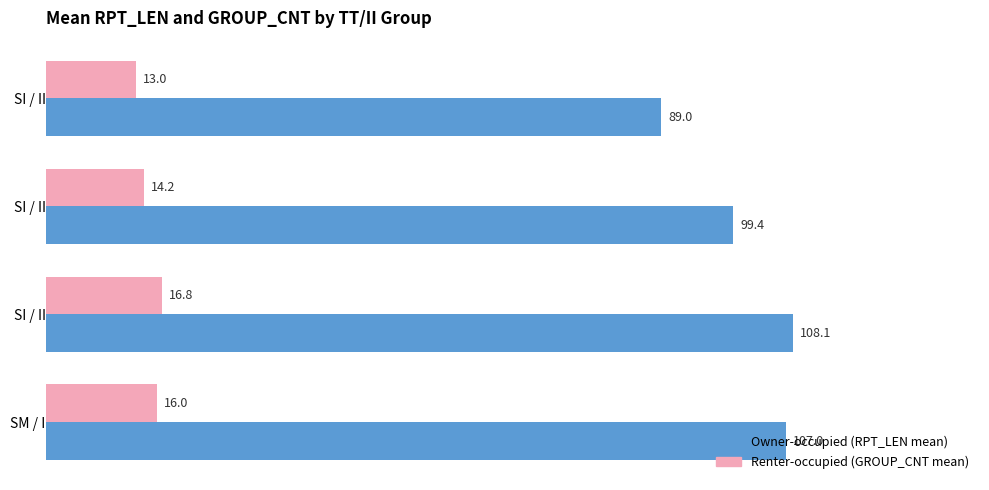

At which category is the sum across all series the highest?

SI / II=22